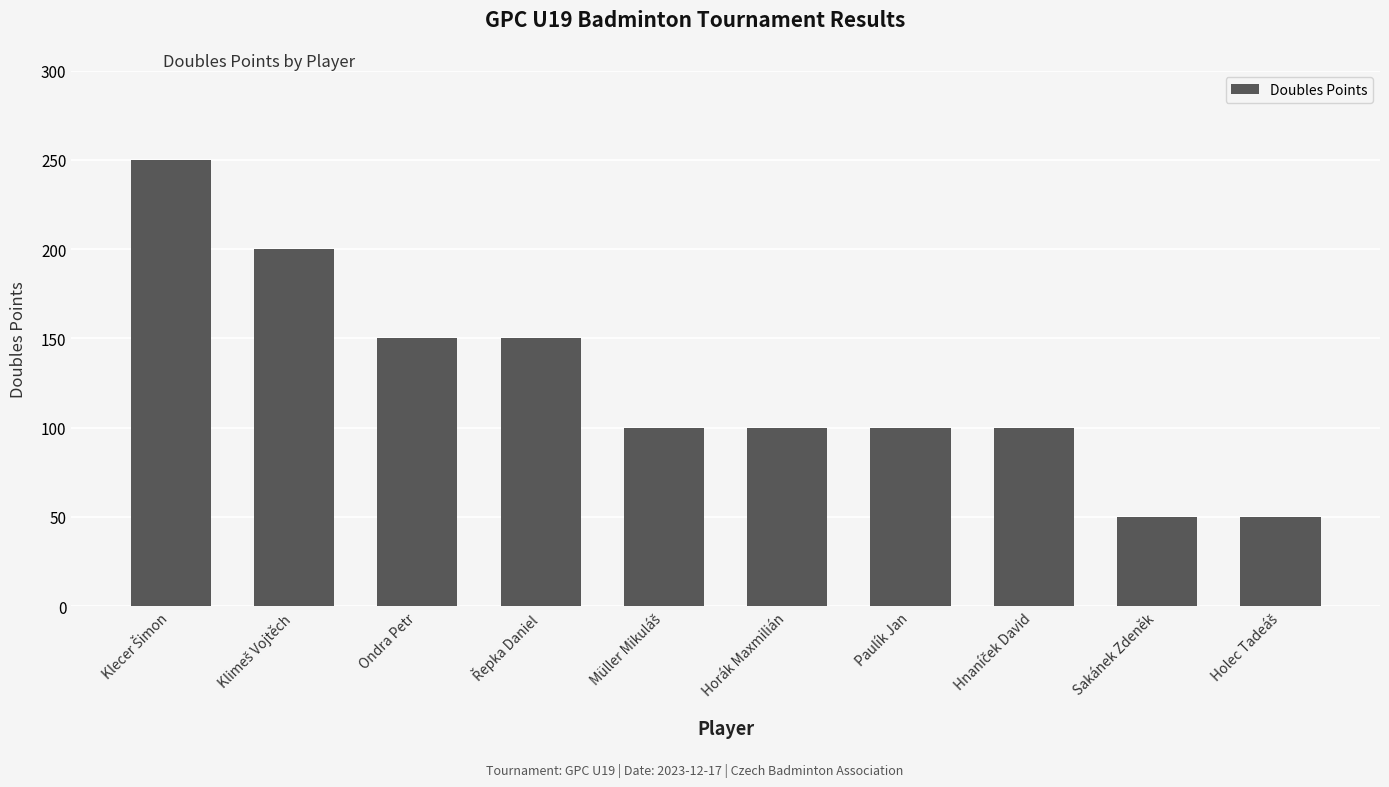

What is the difference between the maximum and minimum values?

200